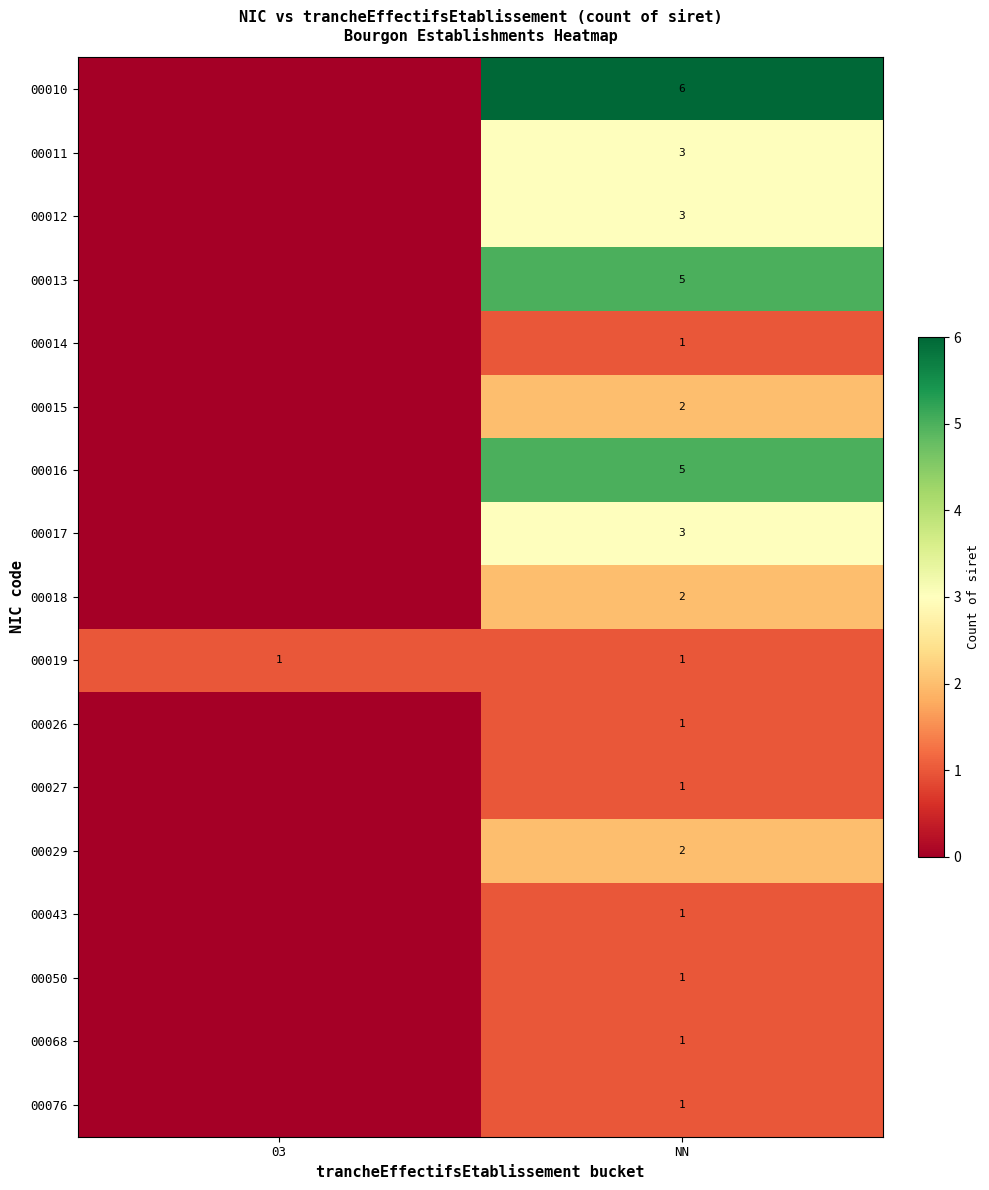

The 00043 series shows 1 at NN. True or false?

True